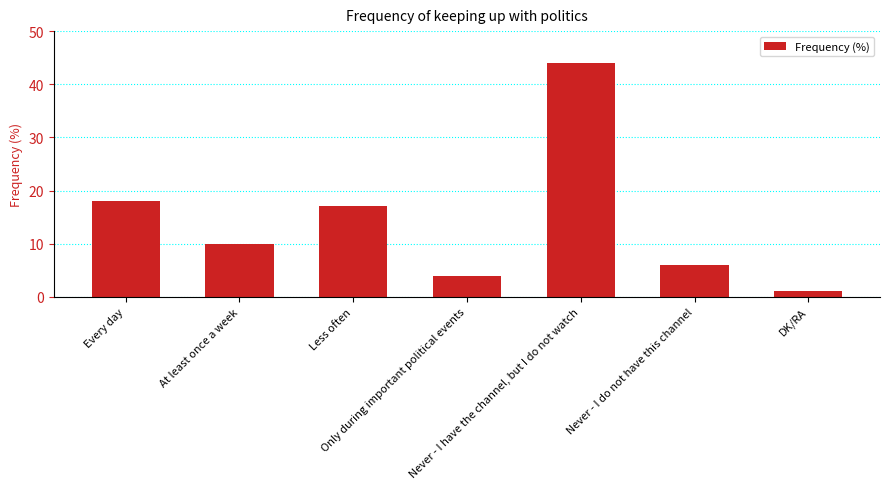

Reading left to right, what are all the values shown in this chart?

Every day=18	At least once a week=10	Less often=17	Only during important political events=4	Never - I have the channel, but I do not watch=44	Never - I do not have this channel=6	DK/RA=1